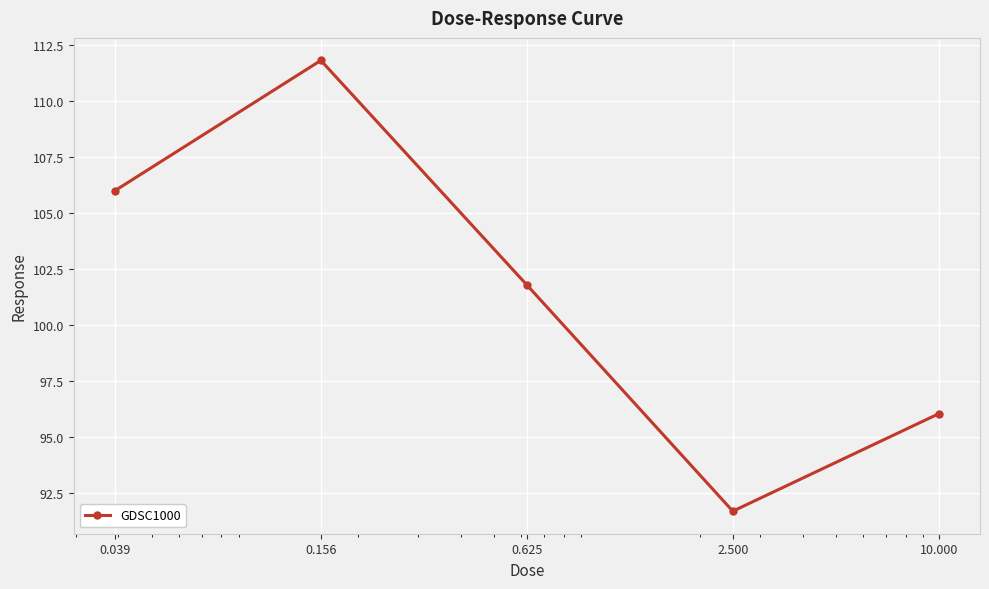

How many points are lower than both their immediate neighbors (excluding endpoints)?

1